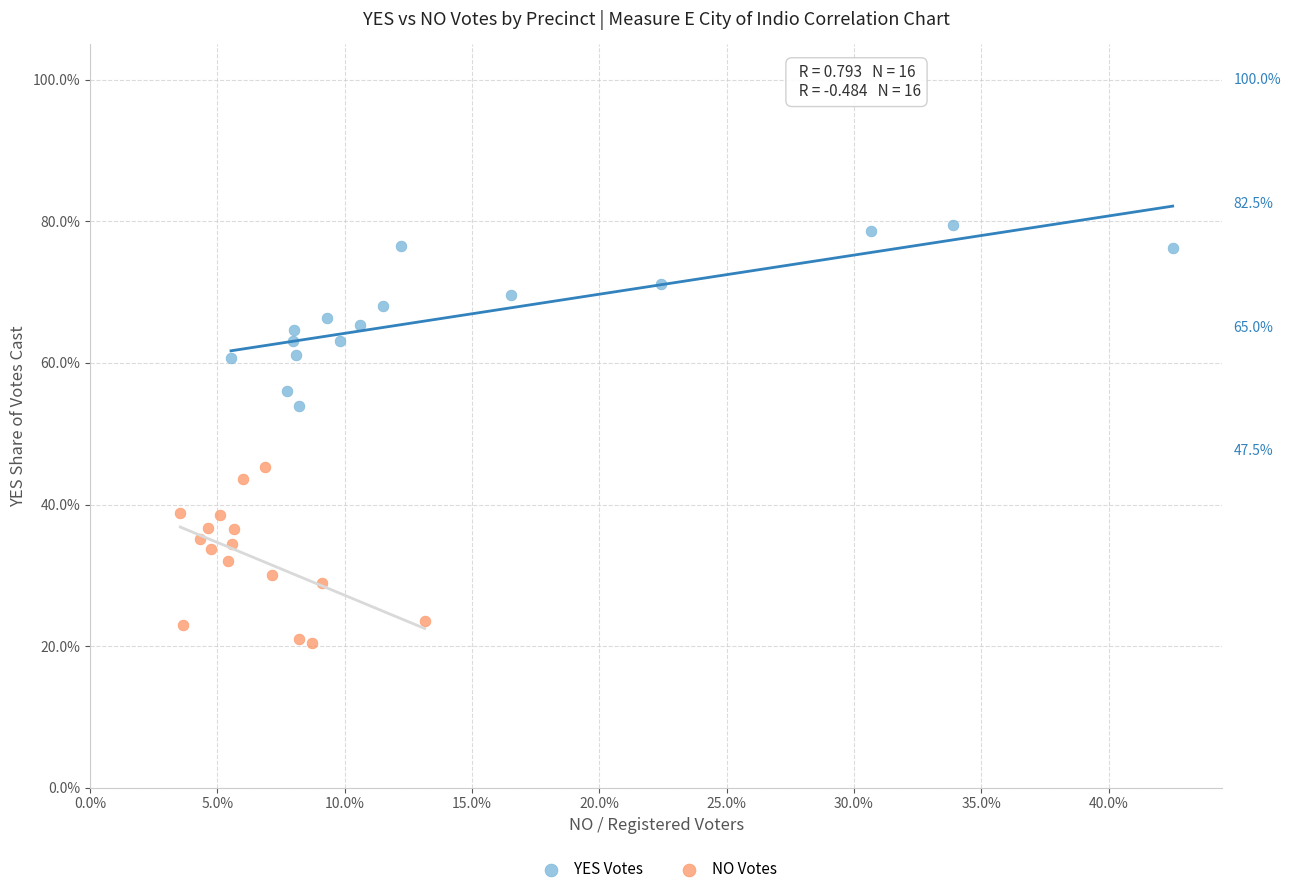

Which series reaches the maximum Y coordinate?

YES Votes